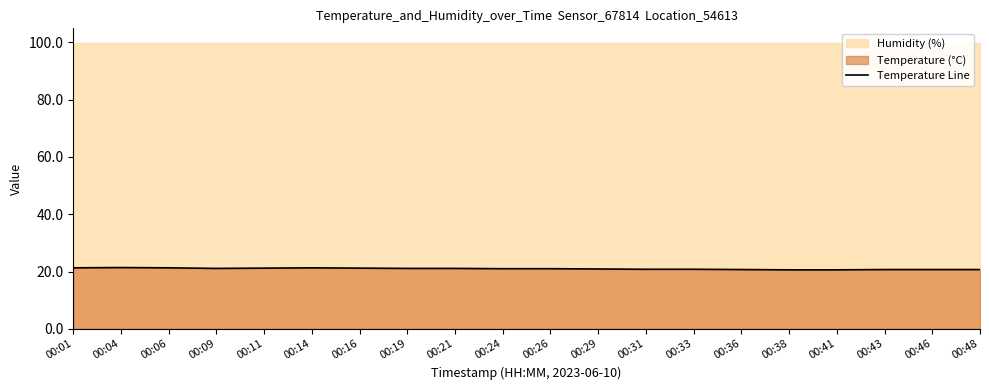

Where does the data first go above 21?

00:01